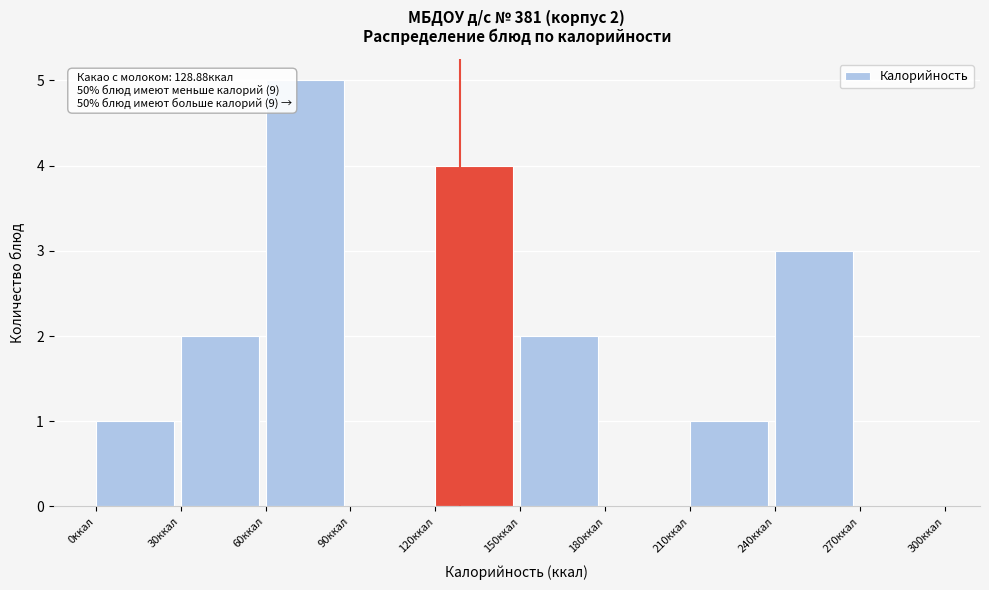

Over which range of the x-axis is the bar tallest?

60 to 90